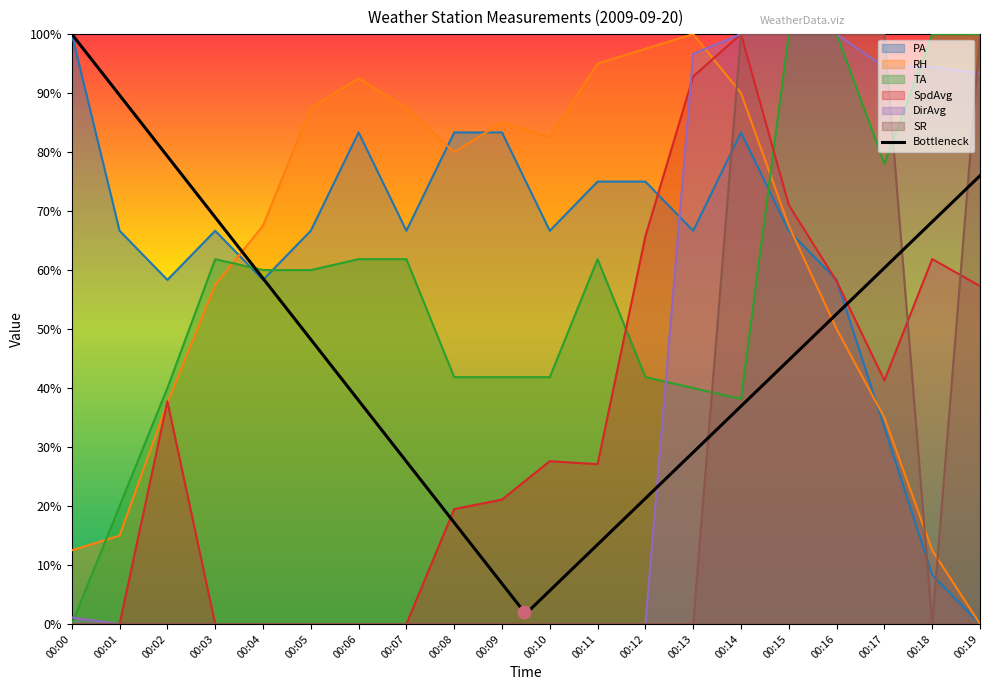

Is the value of TA at 00:19 greater than the value of DirAvg at 00:19?

Yes